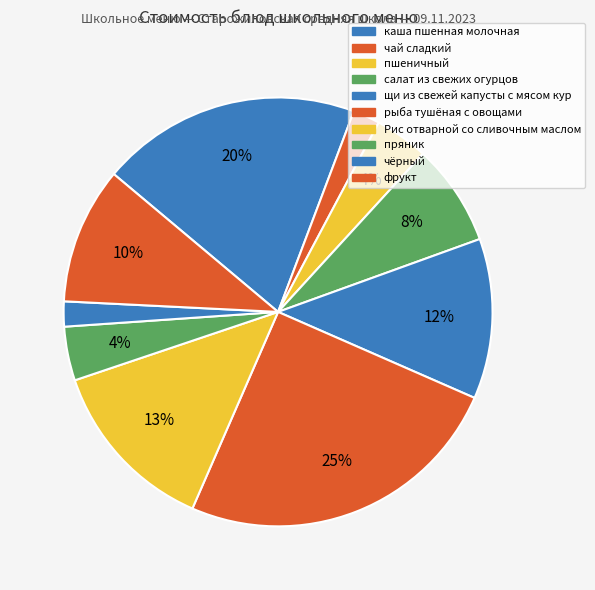

To the nearest percent, what is the average slice percentage?

10%